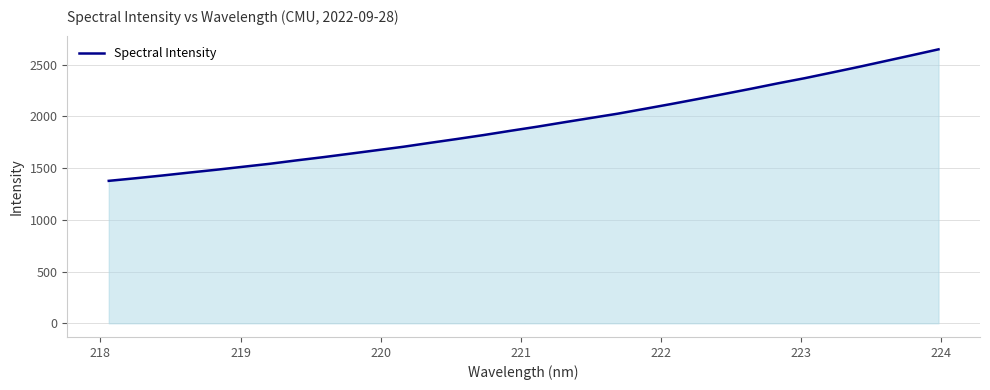

True or false: there are more than 2 points higher than both neighbors.

False